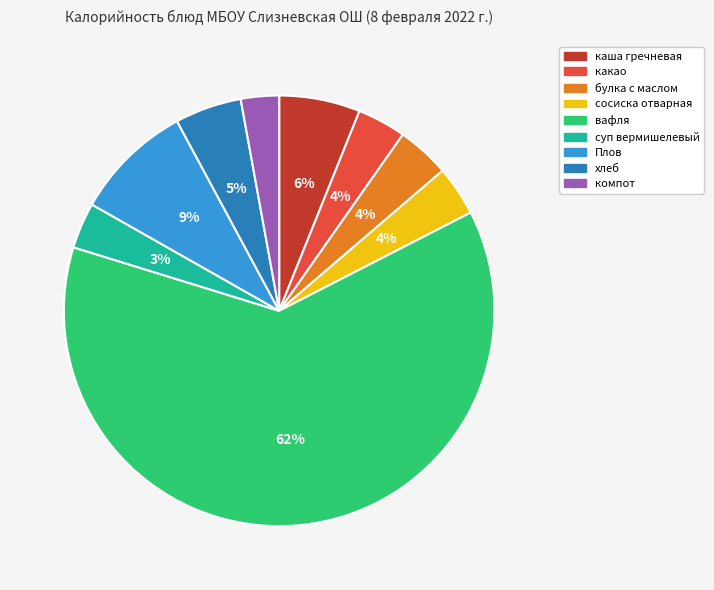

Which slice is the largest?

вафля